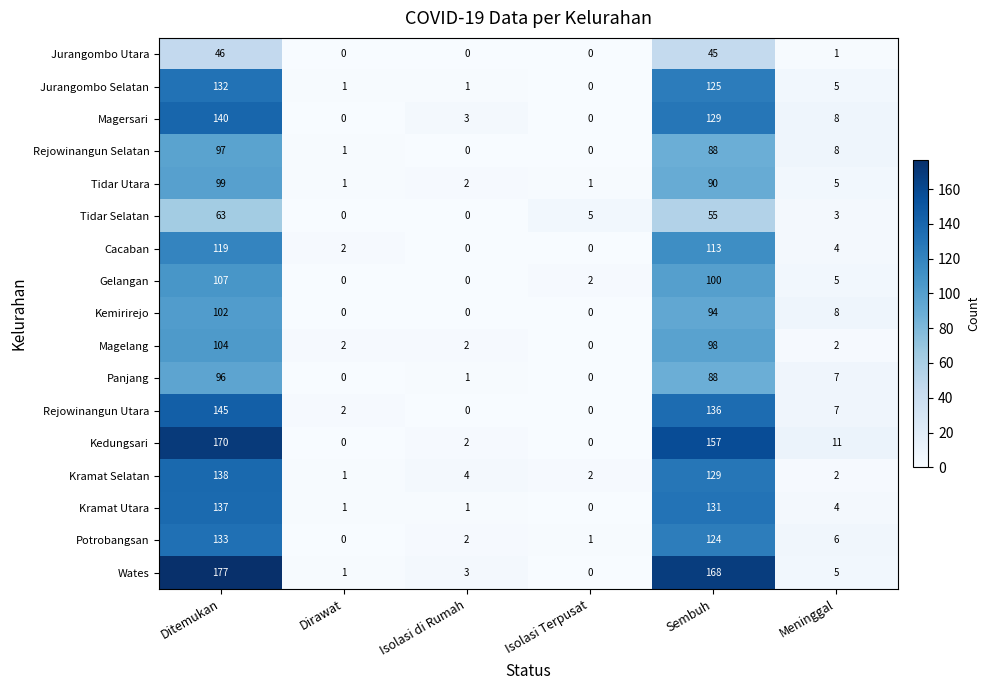

Which category has the highest value across all series?

Ditemukan